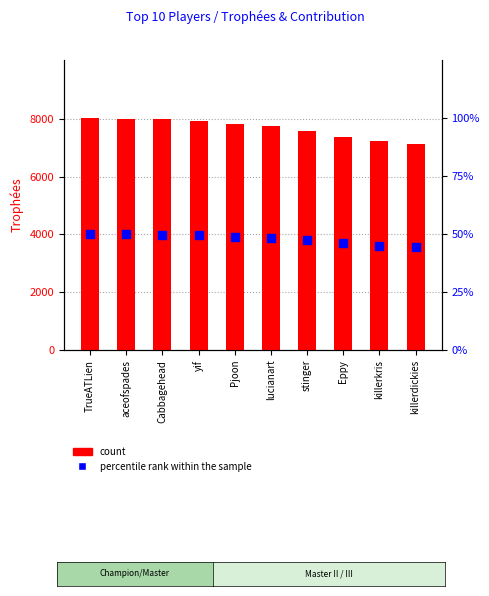

What is the total value across all series at yif?

7975.4